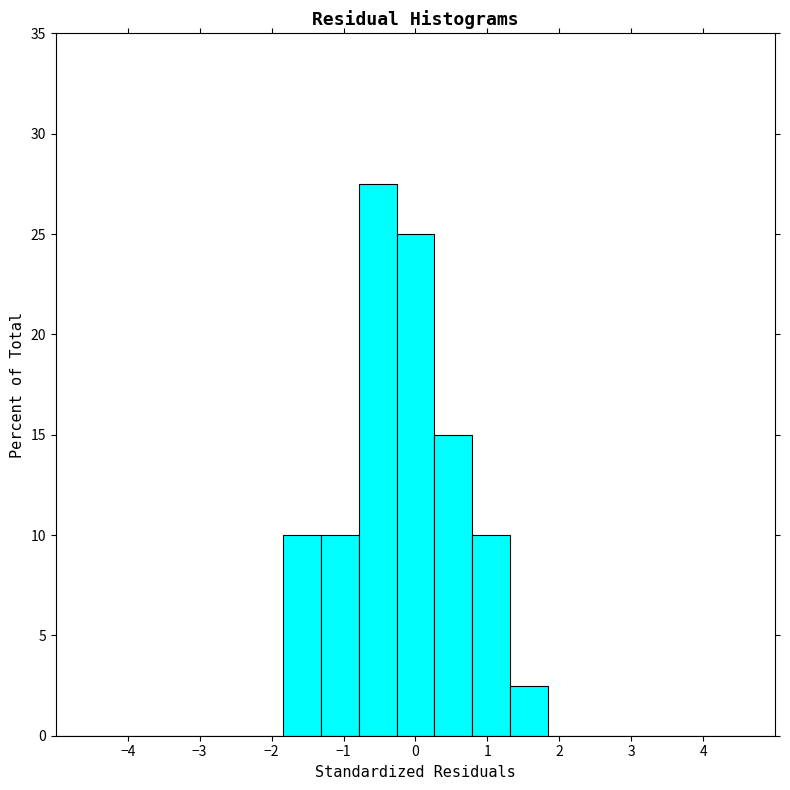

How tall is the bar that spans 1.3 to 1.8 on the x-axis? Neither the bar edges nor the heights are printed on the chart, so give them approximately, as read against the axes.

2.5